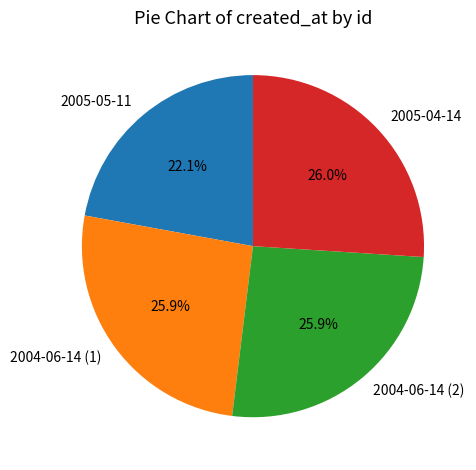

How much of the chart is everything except 2005-04-14?

74.0%